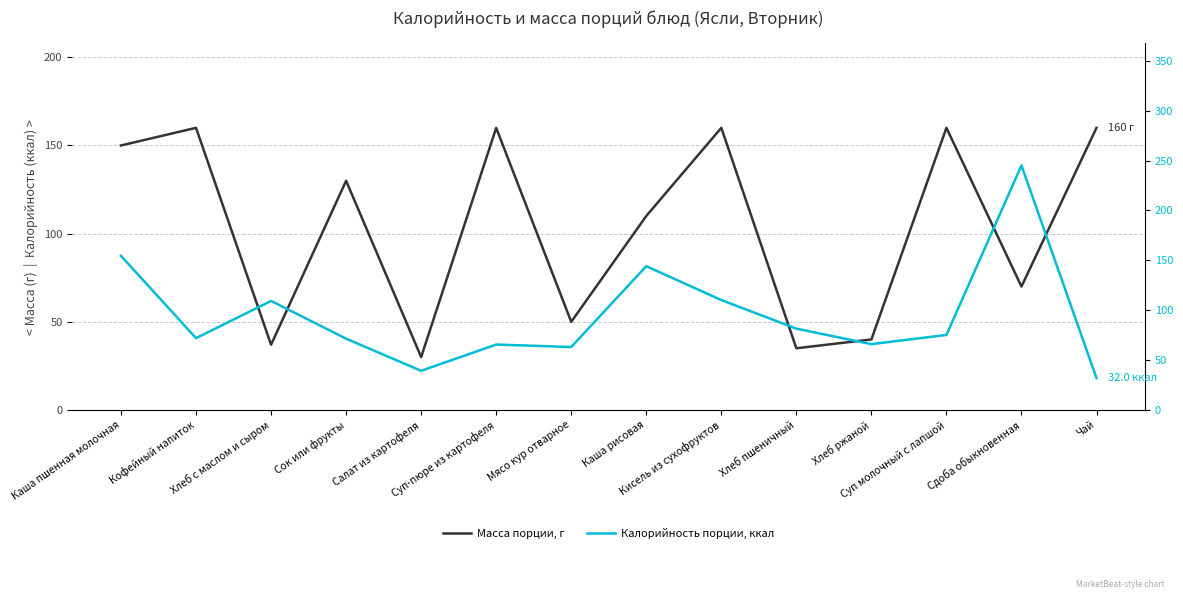

Rank the series at Мясо кур отварное from highest to lowest value.

Калорийность порции, ккал, Масса порции, г